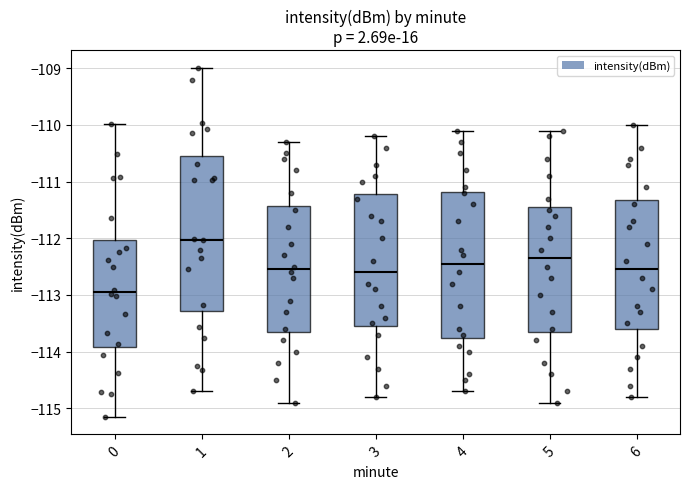

Reading left to right, read every box against the y-axis: the position of its median line, the range the box covers, and the ends of its whiskers. The values are not printed on the chart, so give them approximately, as read against the axis.

0: median -112.9, box -113.9 to -112.0, whiskers -115.1 to -110.0
1: median -112.0, box -113.3 to -110.6, whiskers -114.7 to -109.0
2: median -112.5, box -113.6 to -111.4, whiskers -114.9 to -110.3
3: median -112.6, box -113.5 to -111.2, whiskers -114.8 to -110.2
4: median -112.4, box -113.7 to -111.2, whiskers -114.7 to -110.1
5: median -112.3, box -113.6 to -111.4, whiskers -114.9 to -110.1
6: median -112.5, box -113.6 to -111.3, whiskers -114.8 to -110.0